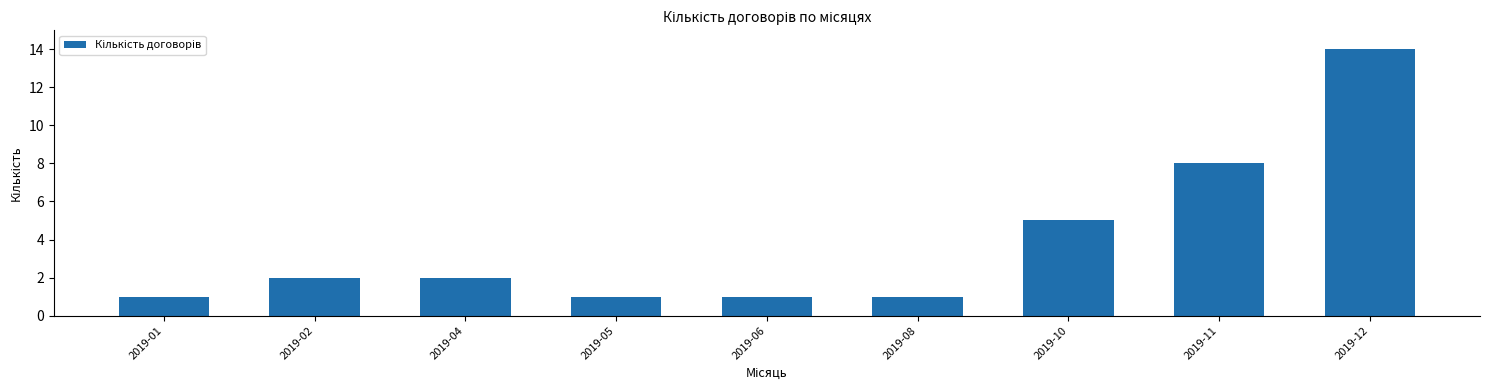

How many distinct data groups are displayed?

1